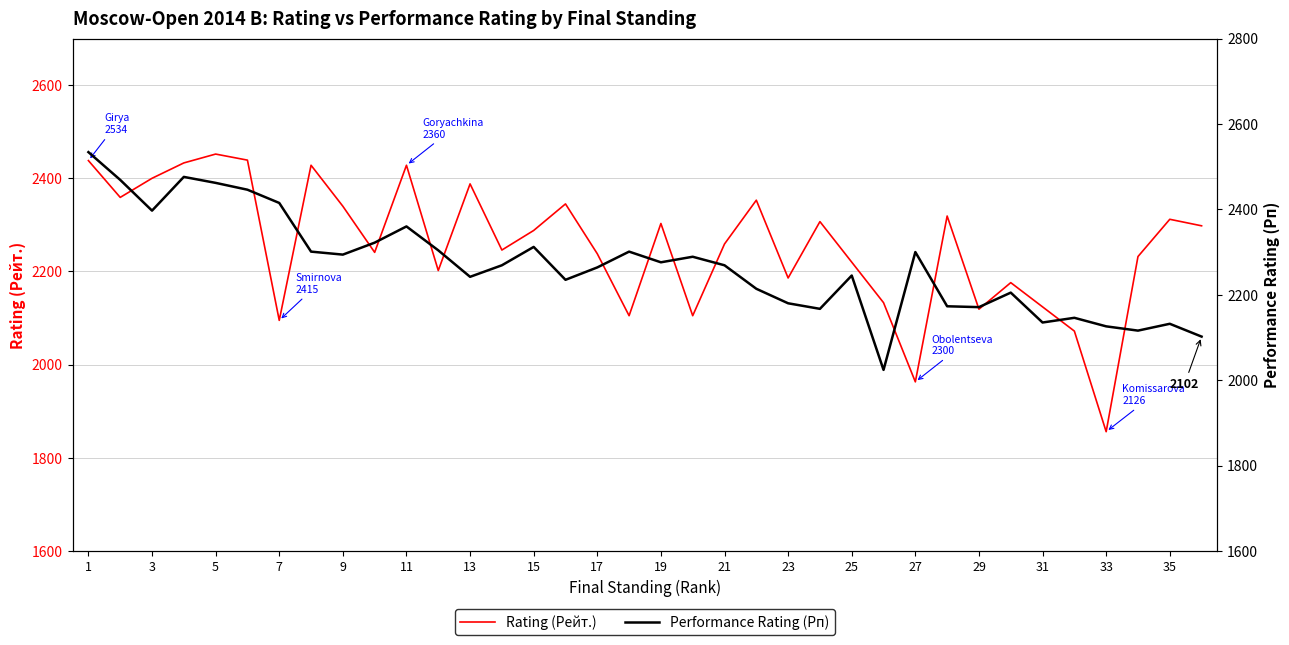

At how many categories does at least one series exceed 2381?

10